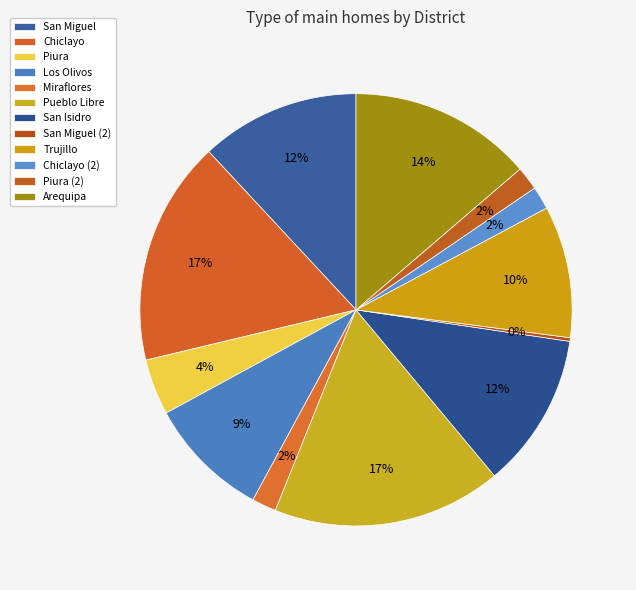

Is it true that San Miguel (2) is 0% of the pie?

True